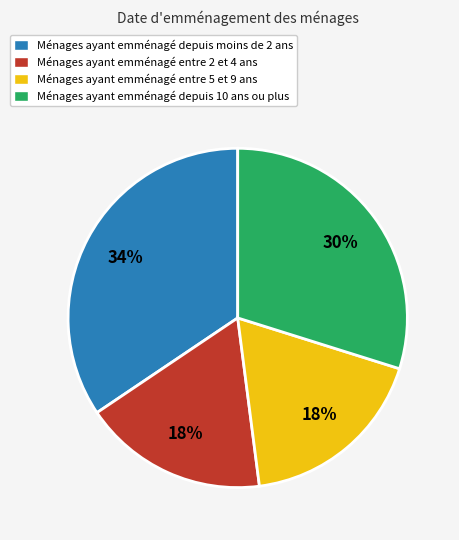

To the nearest percent, what is the combined percentage of Ménages ayant emménagé entre 2 et 4 ans and Ménages ayant emménagé entre 5 et 9 ans?

36%